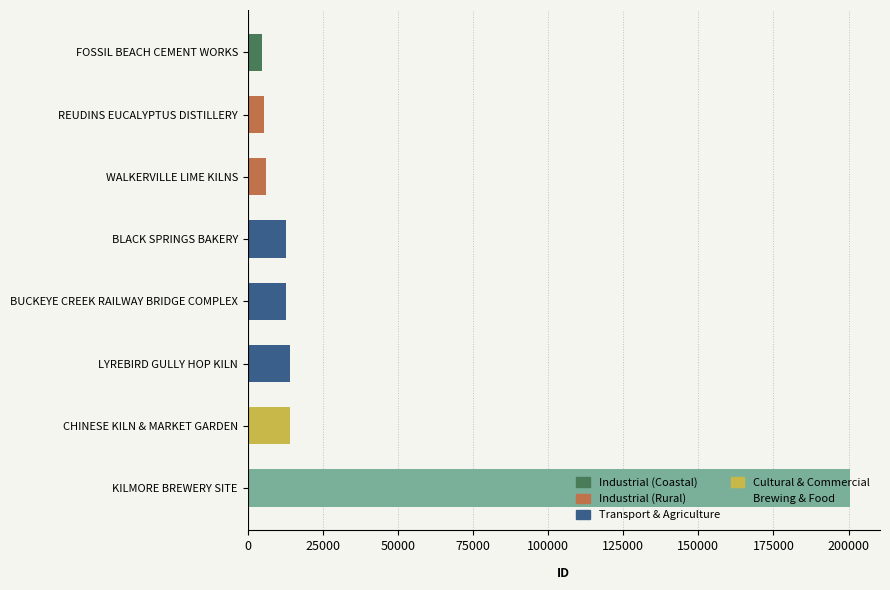

What is the ratio of the value at REUDINS EUCALYPTUS DISTILLERY to the value at BLACK SPRINGS BAKERY?

0.4